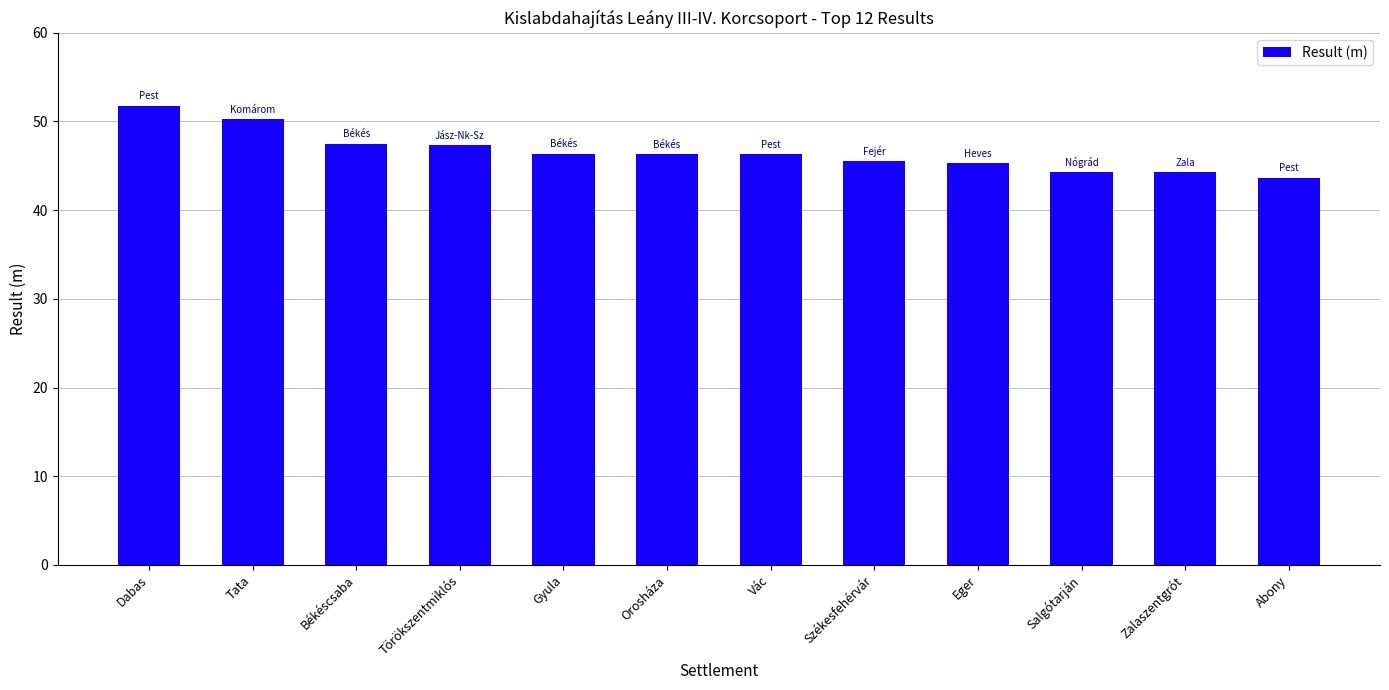

What is the difference between the values at Eger and Gyula?

1.0